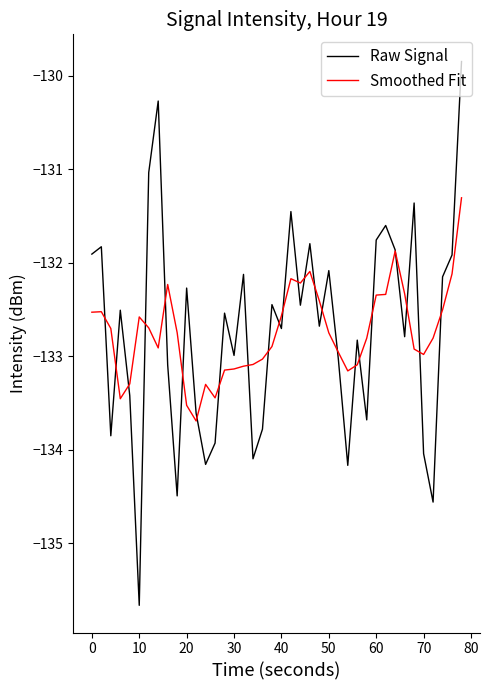

List the series in order of their peak value, highest first.

Raw Signal, Smoothed Fit